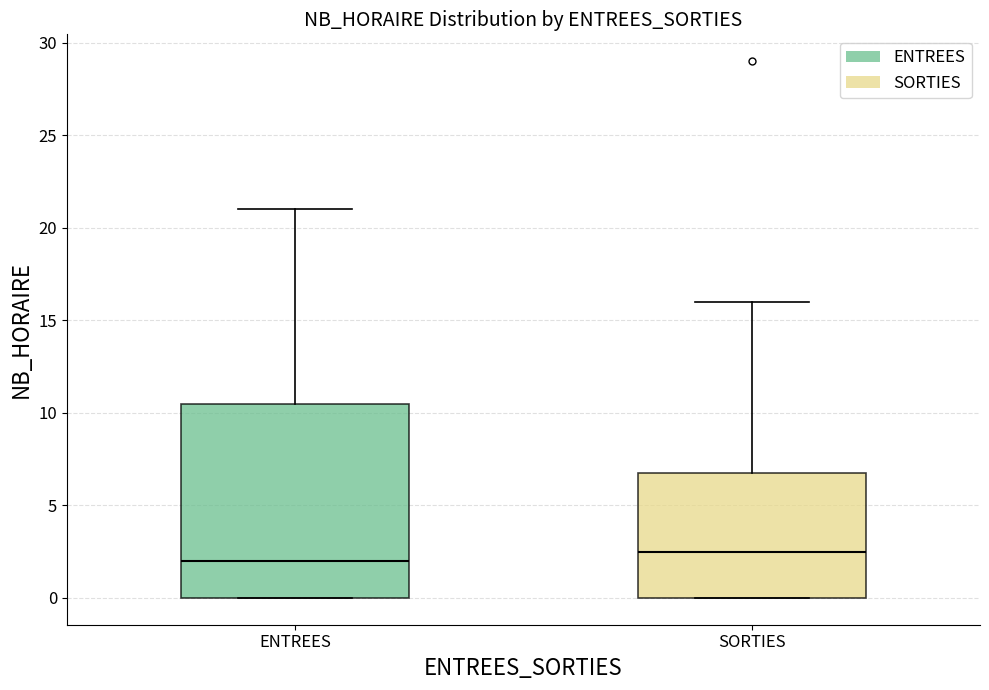

Reading left to right, transcribe this box plot: for each box, give where its median line is, the range the box spans, and where its two whiskers end, as read against the y-axis. The values are not printed on the chart, so give them approximately, as read against the axis.

ENTREES: median 2.0, box 0.0 to 10.5, whiskers 0.0 to 21.0
SORTIES: median 2.5, box 0.0 to 7.0, whiskers 0.0 to 16.0